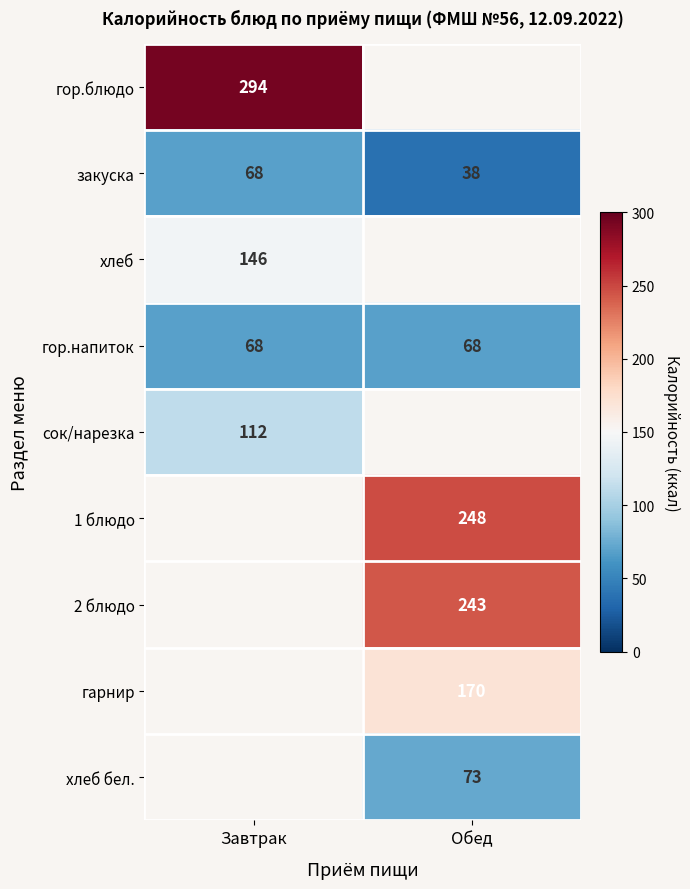

List the labels in order of закуска value, smallest first.

Обед, Завтрак